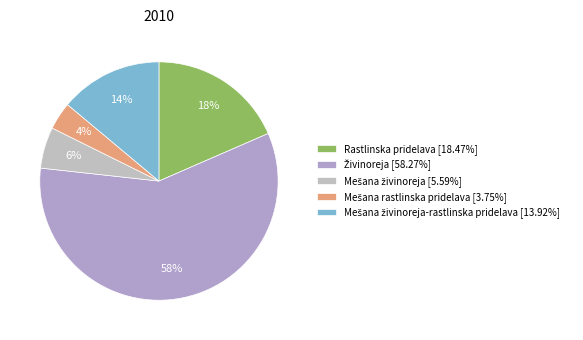

Which slice is the largest?

Živinoreja